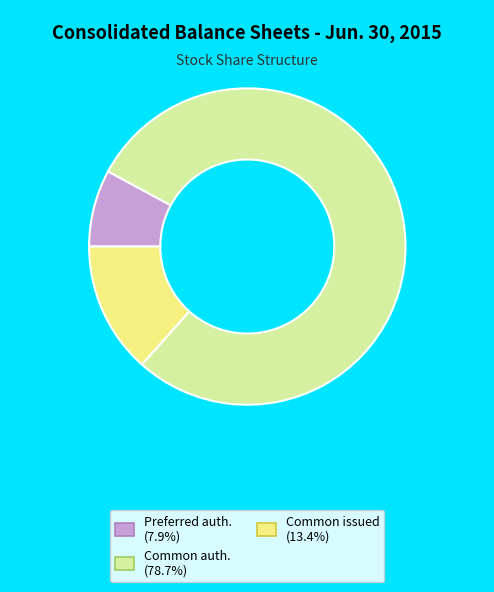

Is there any slice that represents more than half of the pie?

Yes